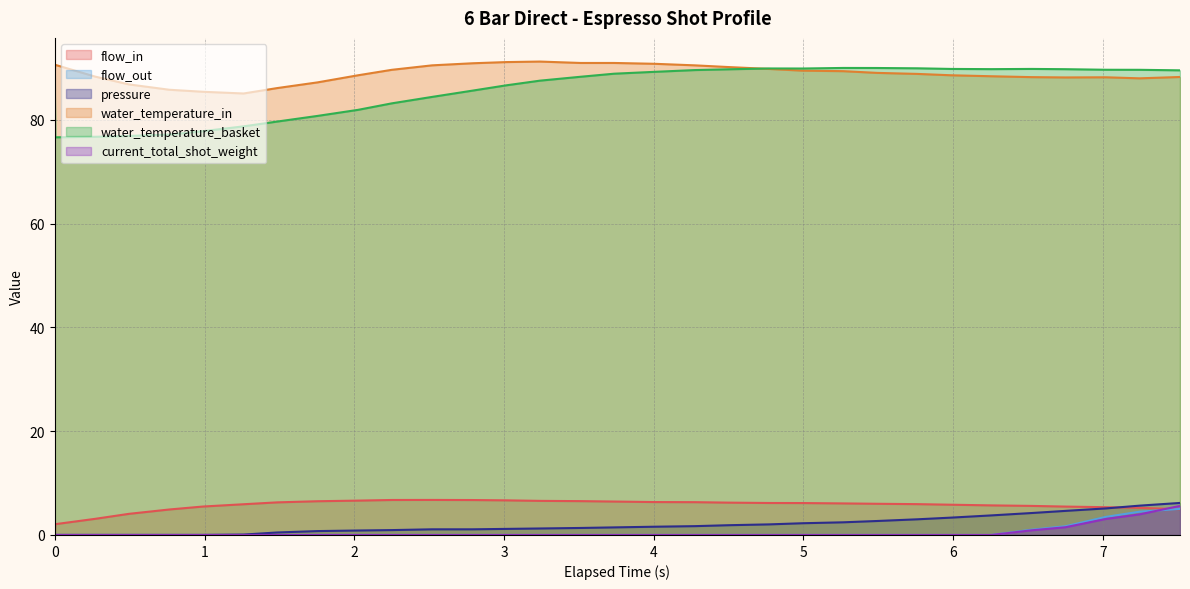

At which category is the sum across all series the highest?

7.515